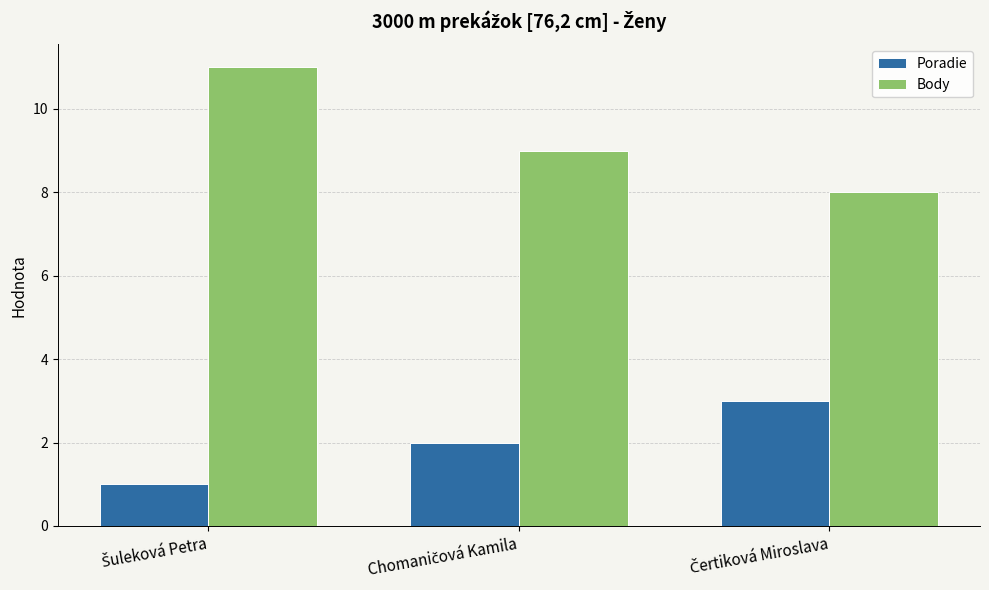

Which series has the widest spread of values?

Body